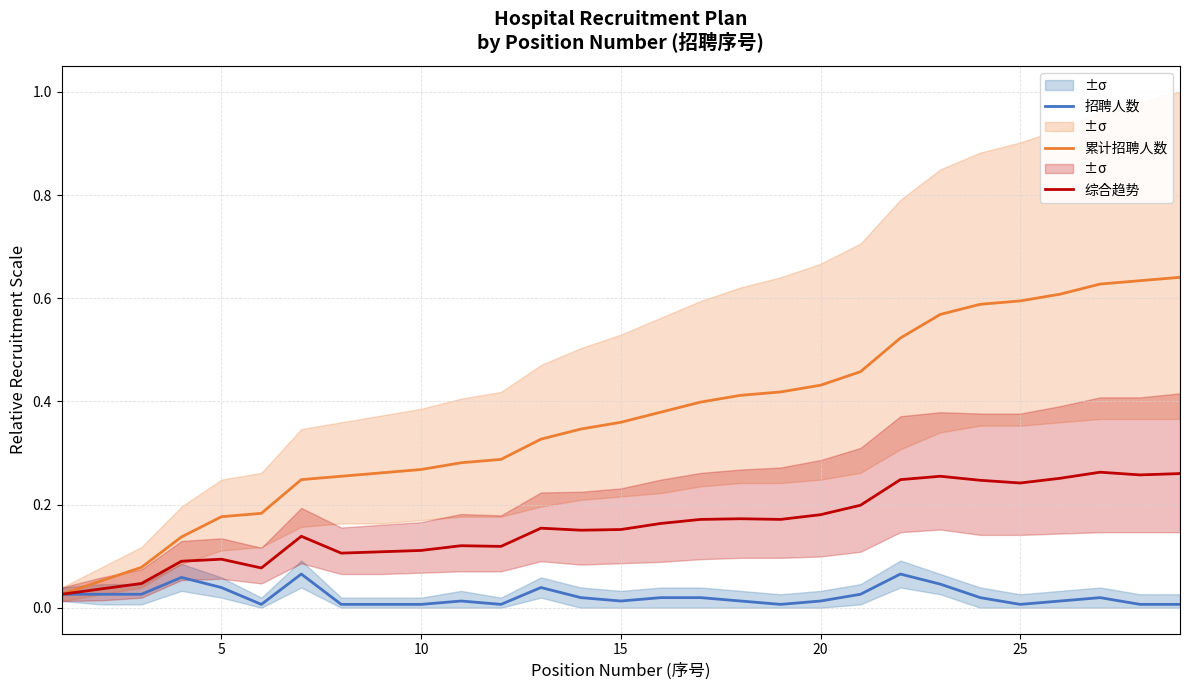

The 综合趋势 series shows 0.1 at 28. True or false?

False